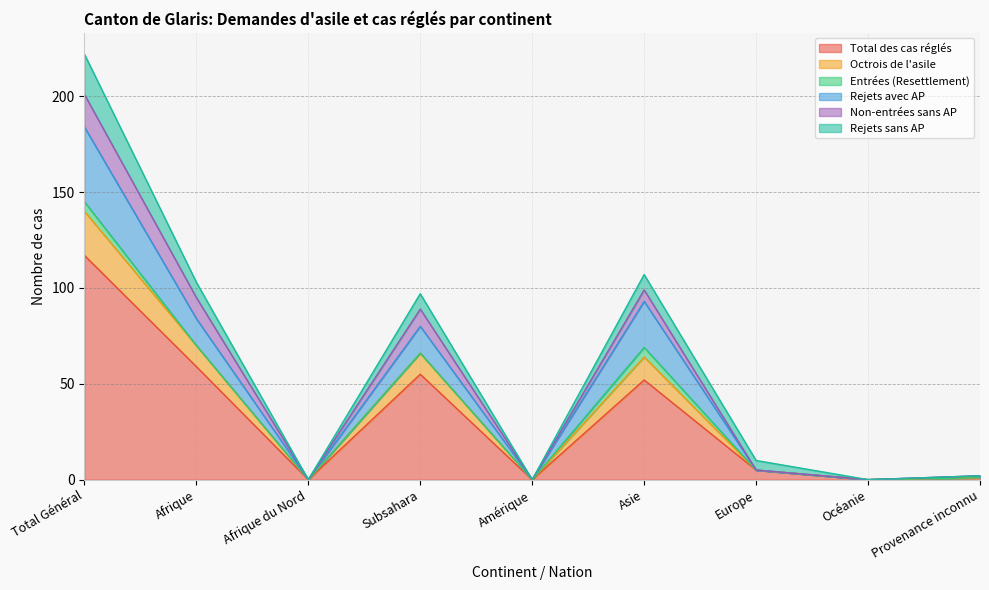

True or false: Total des cas réglés has a value of 52 at Asie.

True